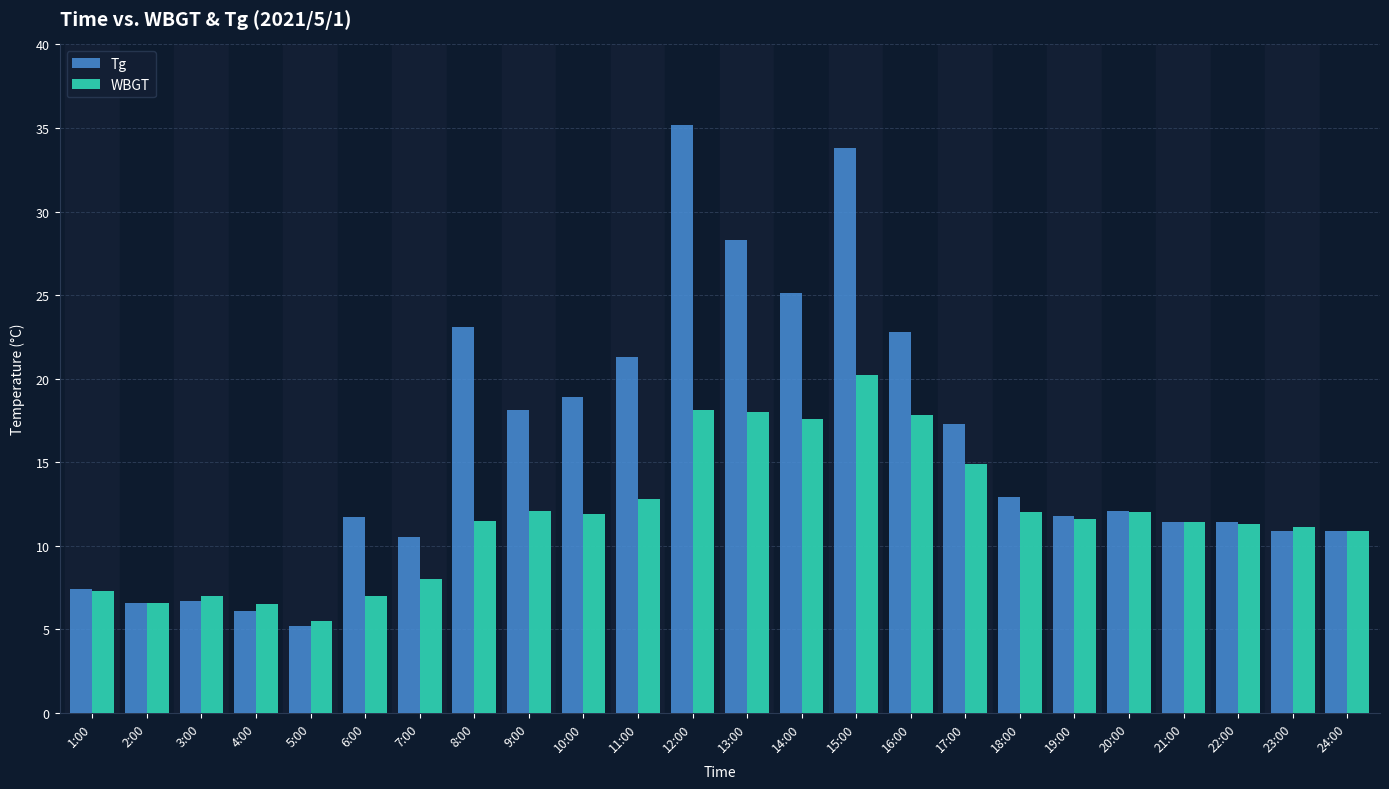

List the series in order of their overall mean, highest first.

Tg, WBGT